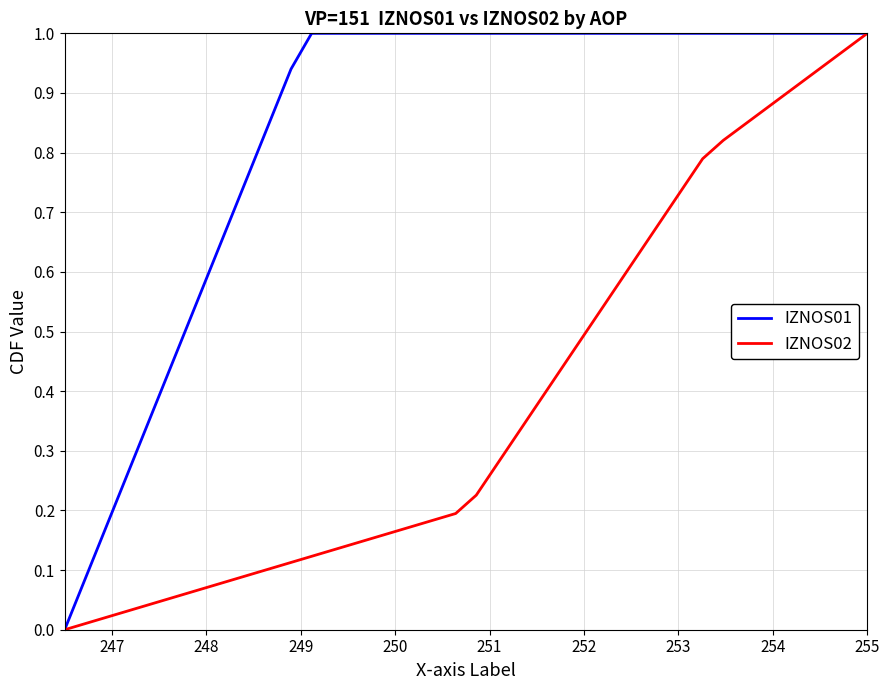

What are all the series names shown in the legend?

IZNOS01, IZNOS02